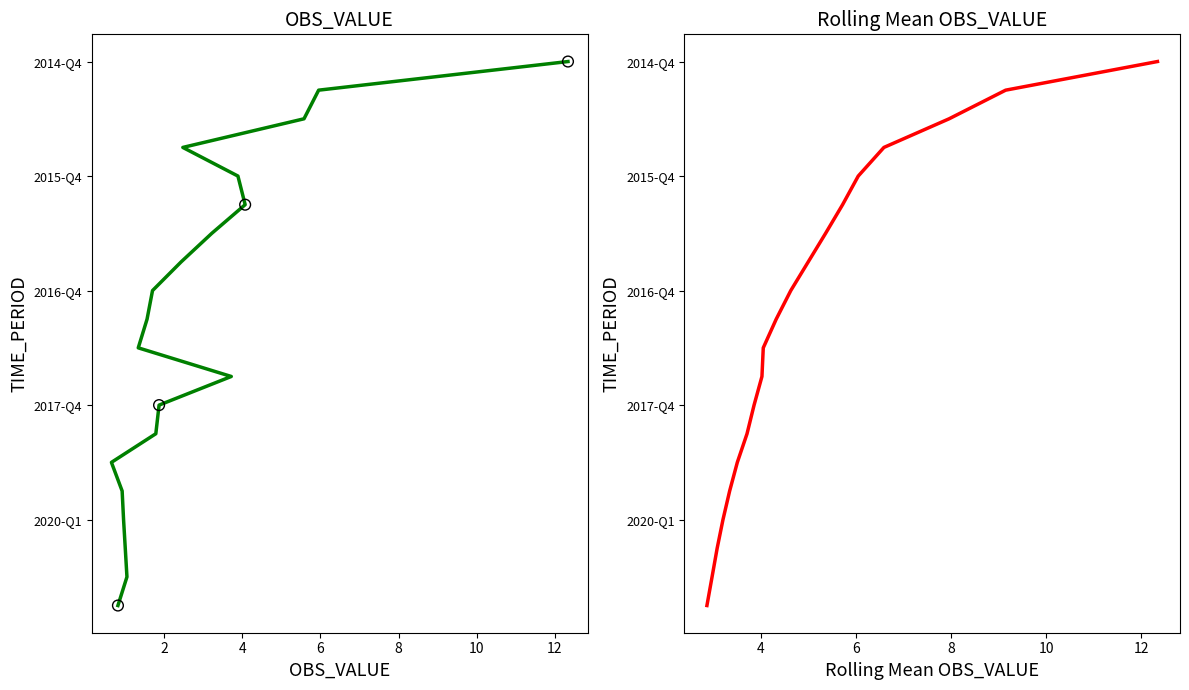

Which series contains the highest Y value?

OBS_VALUE